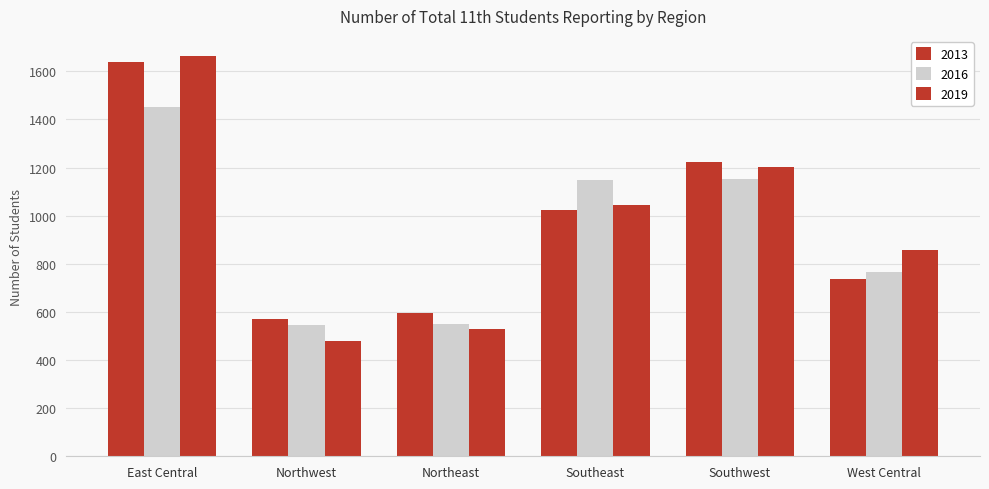

What is the value of the 2016 bar at the 6th from the left?

767